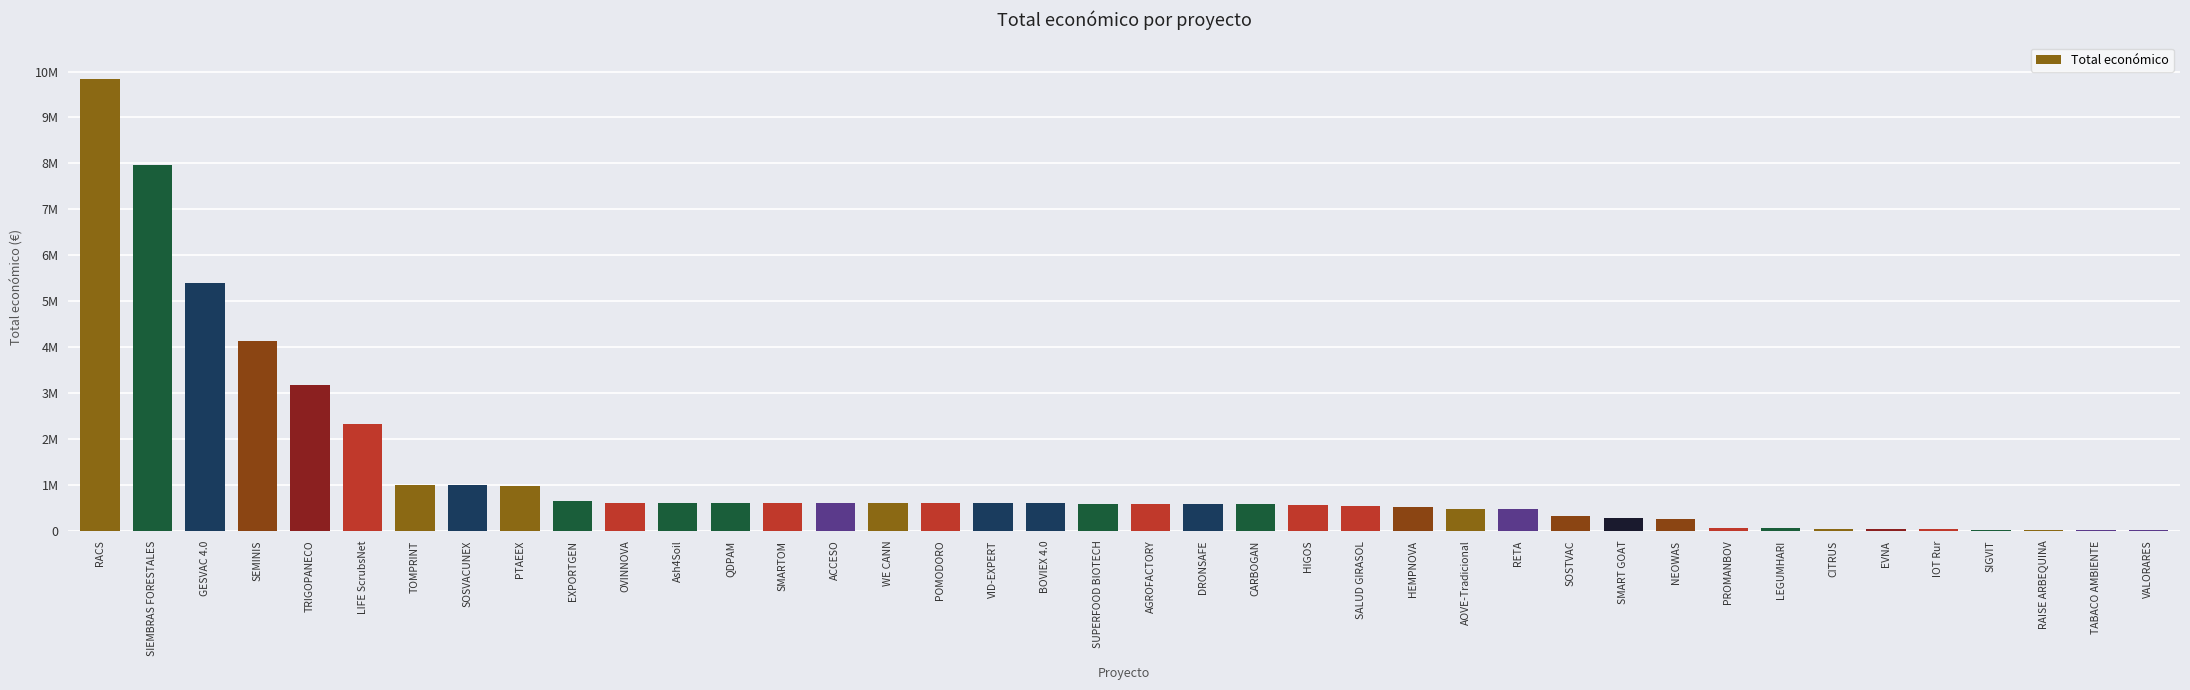

Does the chart contain stacked bars?

No